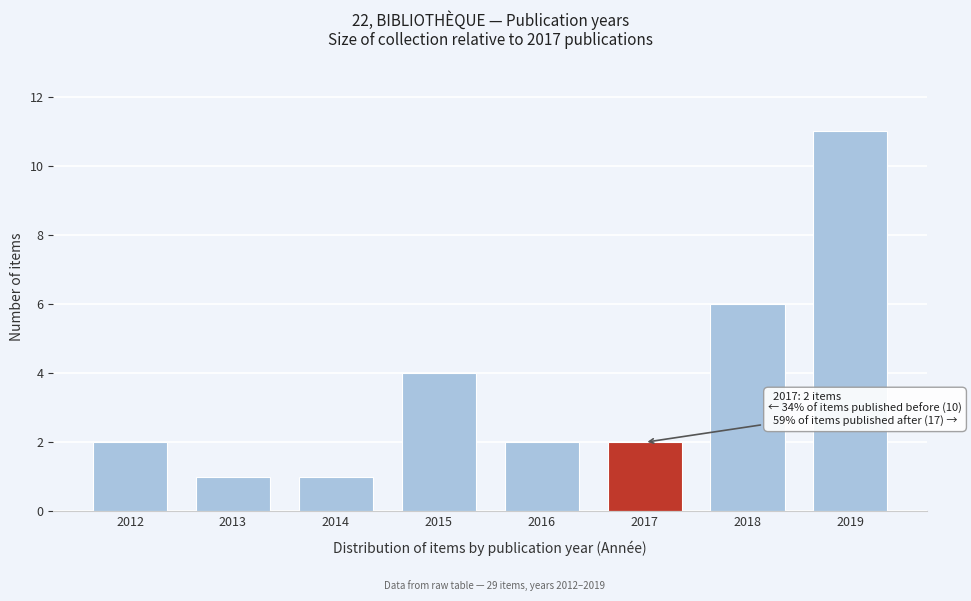

Reading right to left, what are all the values shown in this chart?

11	6	2	2	4	1	1	2